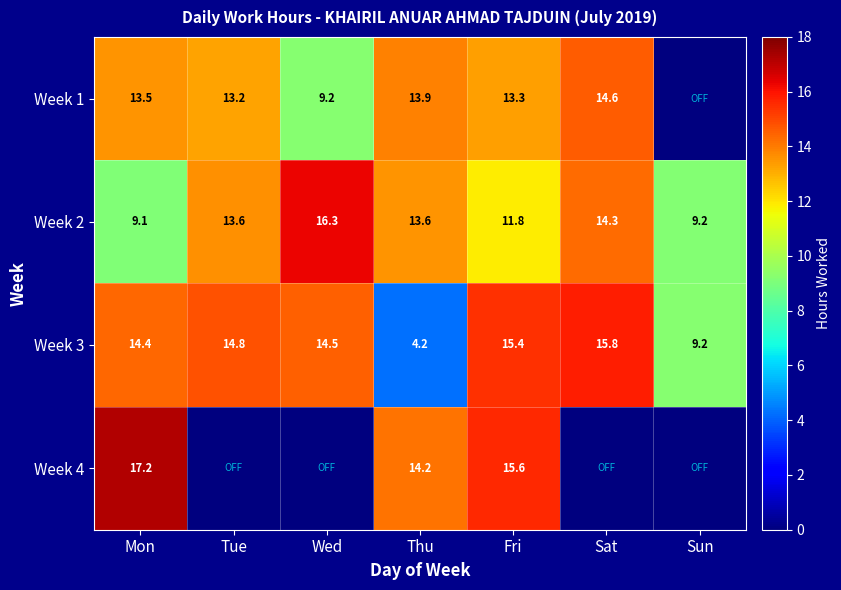

The value of Week 2 at Fri is 11.8. True or false?

True